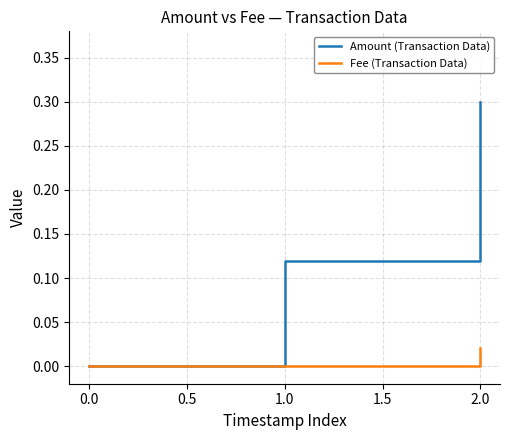

Which series has the widest spread of values?

Amount (Transaction Data)